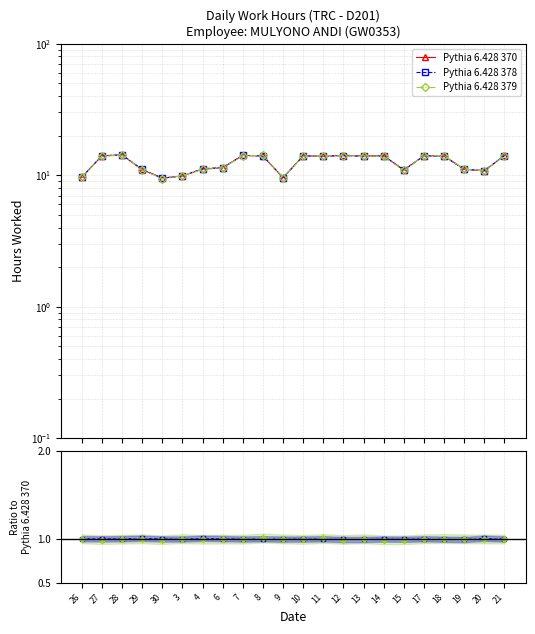

Reading right to left, list all the values displayed in this chart.

Pythia 6.428 370: 21=14.1	20=10.8	19=11.1	18=14.0	17=14.0	15=11.0	14=14.0	13=14.0	12=14.2	11=13.9	10=14.0	9=9.6	8=14.0	7=14.2	6=11.4	4=11.1	3=9.9	30=9.5	29=11.0	28=14.2	27=14.1	26=9.6
Pythia 6.428 378: 21=1.0	20=1.0	19=1.0	18=1.0	17=1.0	15=1.0	14=1.0	13=1.0	12=1.0	11=1.0	10=1.0	9=1.0	8=1.0	7=1.0	6=1.0	4=1.0	3=1.0	30=1.0	29=1.0	28=1.0	27=1.0	26=1.0
Pythia 6.428 379: 21=1.0	20=1.0	19=1.0	18=1.0	17=1.0	15=1.0	14=1.0	13=1.0	12=1.0	11=1.0	10=1.0	9=1.0	8=1.0	7=1.0	6=1.0	4=1.0	3=1.0	30=1.0	29=1.0	28=1.0	27=1.0	26=1.0